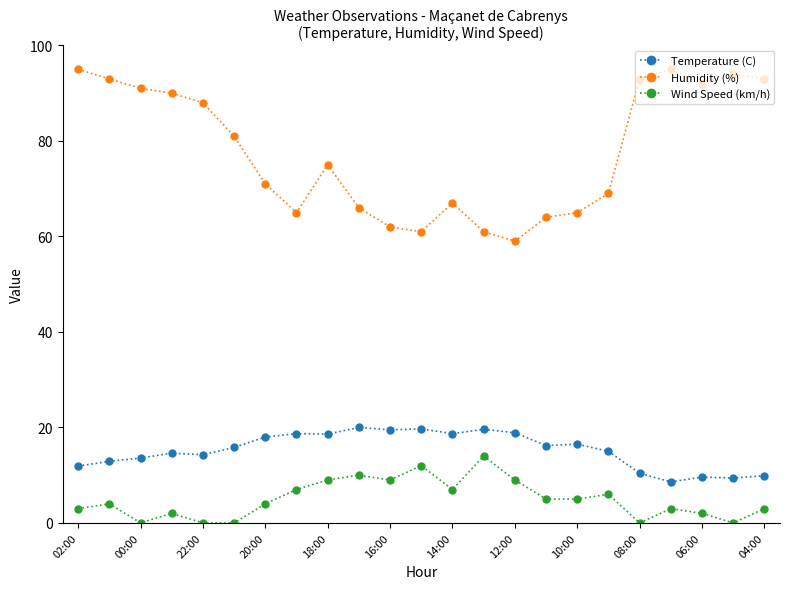

True or false: Temperature (C) has more than 0 points higher than both neighbors.

True